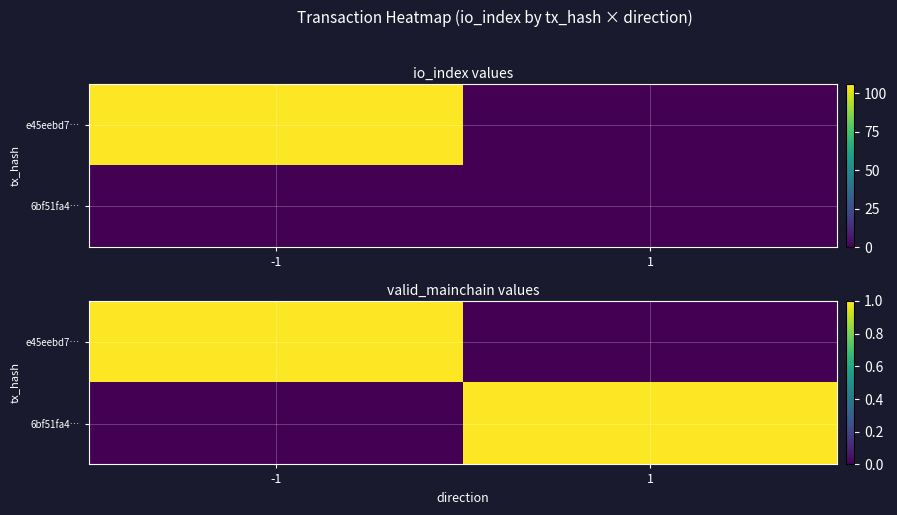

The 6bf51fa4… series shows 1 at 1. True or false?

True